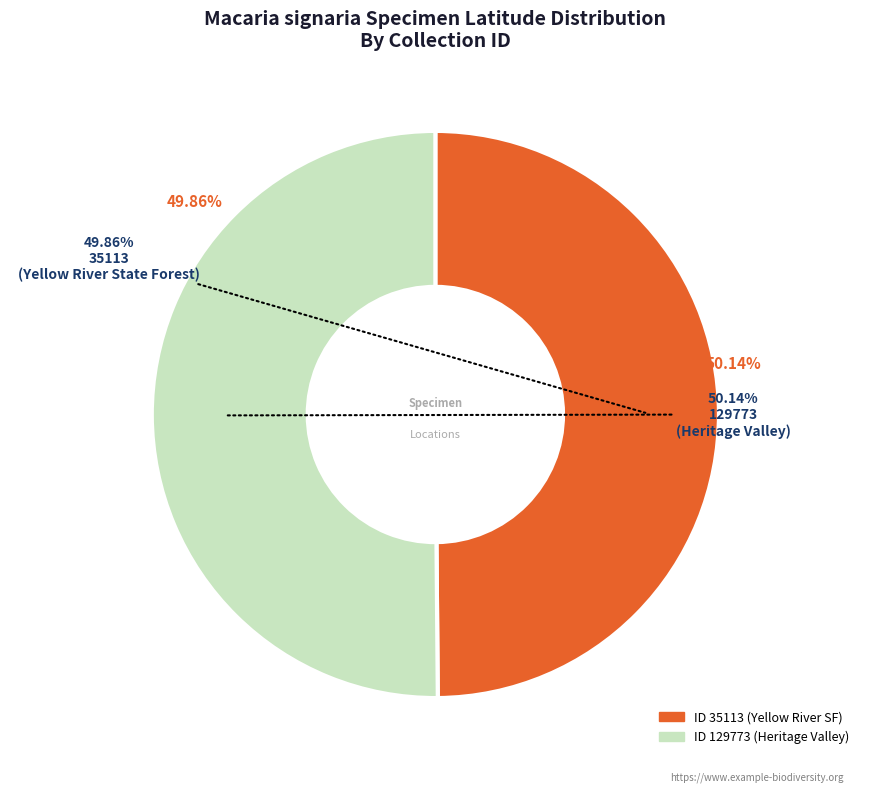

True or false: 129773 accounts for 64% of the total.

False